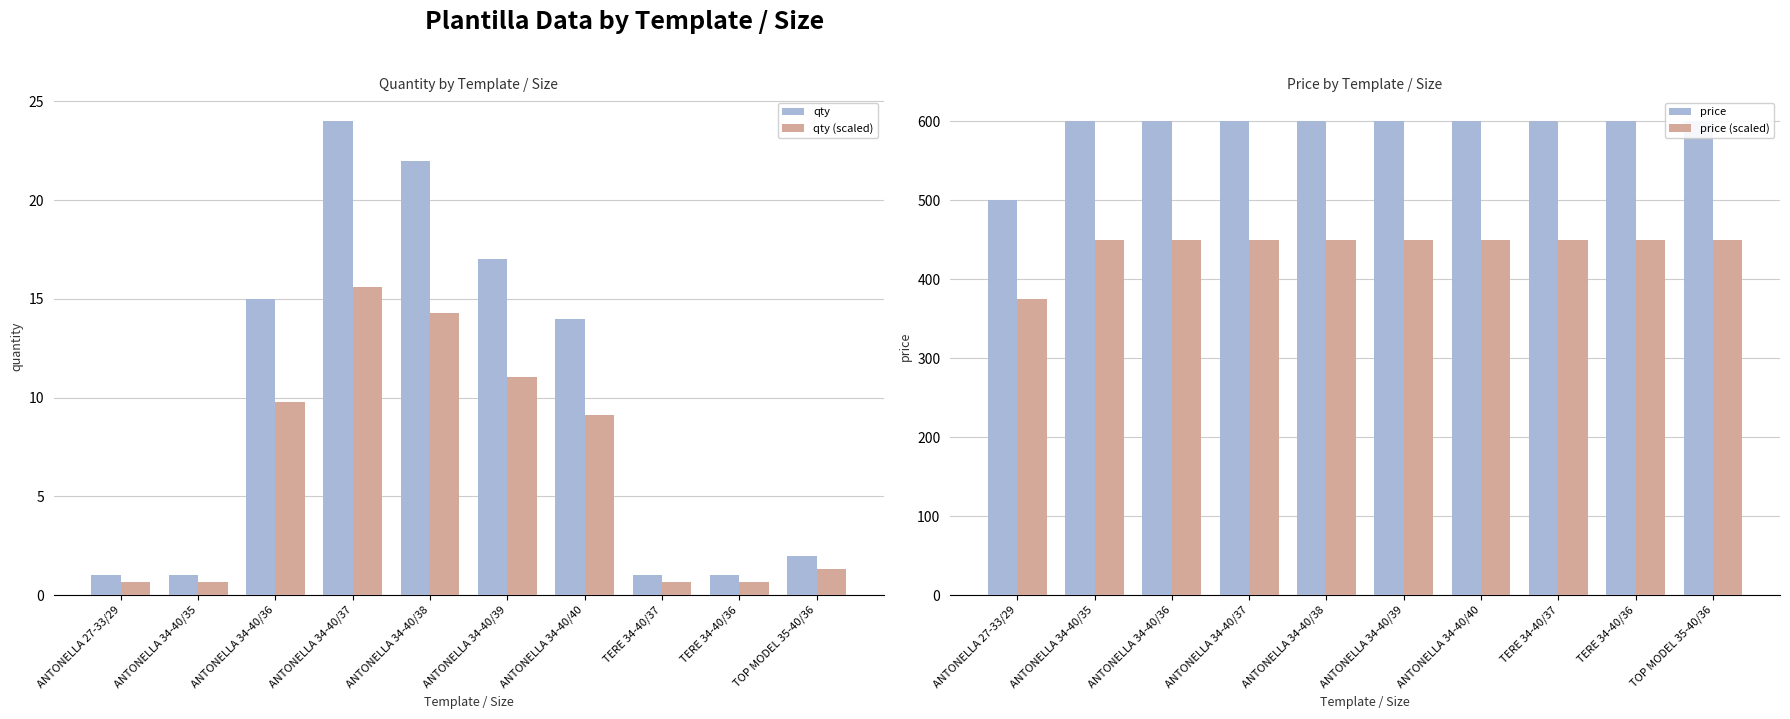

What is the spread (max minus min) of values at ANTONELLA 34-40/36?

590.2